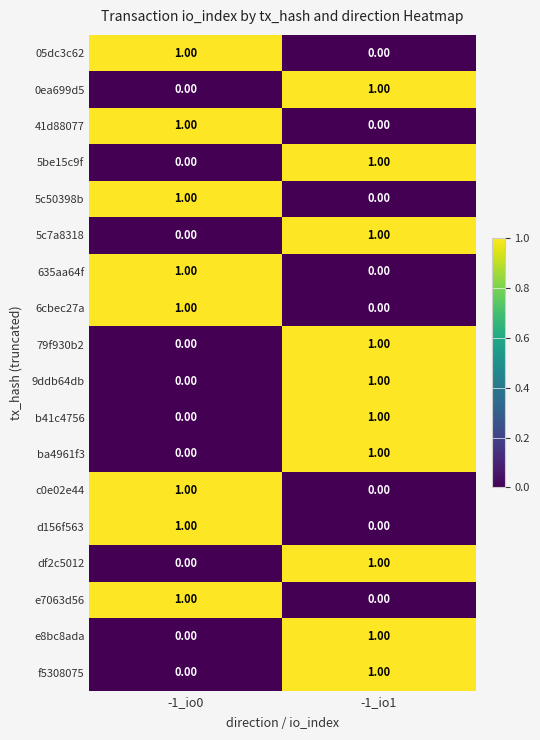

List the labels in order of e8bc8ada value, largest first.

-1_io1, -1_io0